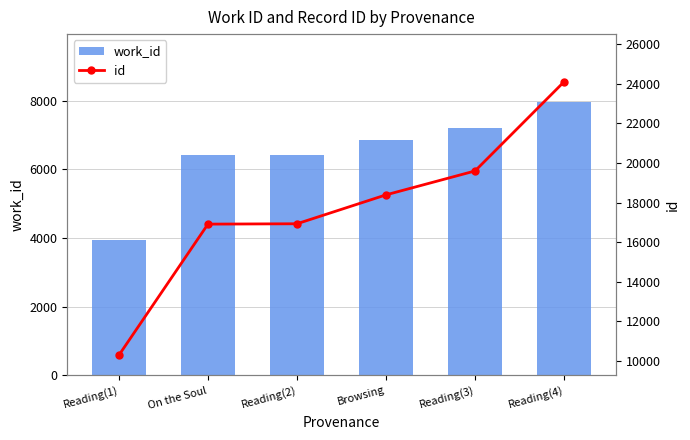

The value of work_id at Browsing is 2984. True or false?

False